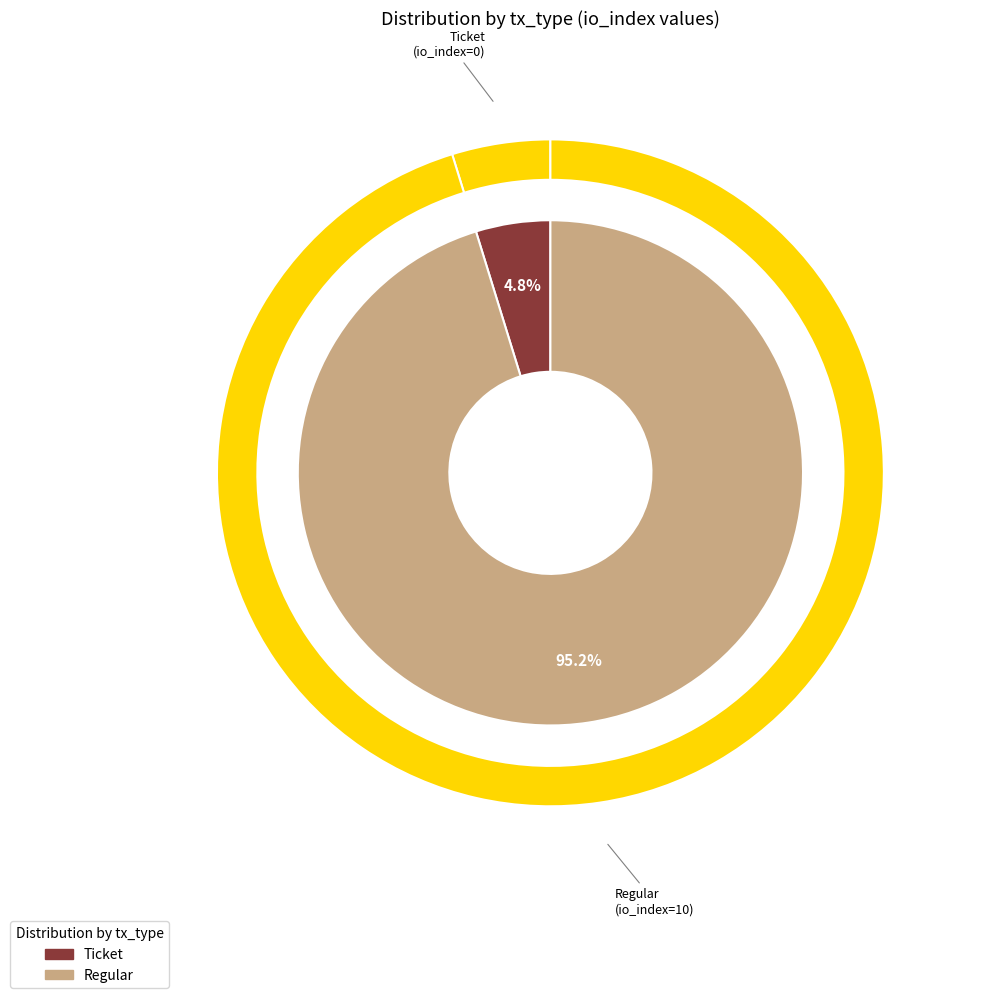

What is the largest slice in the pie chart?

Regular